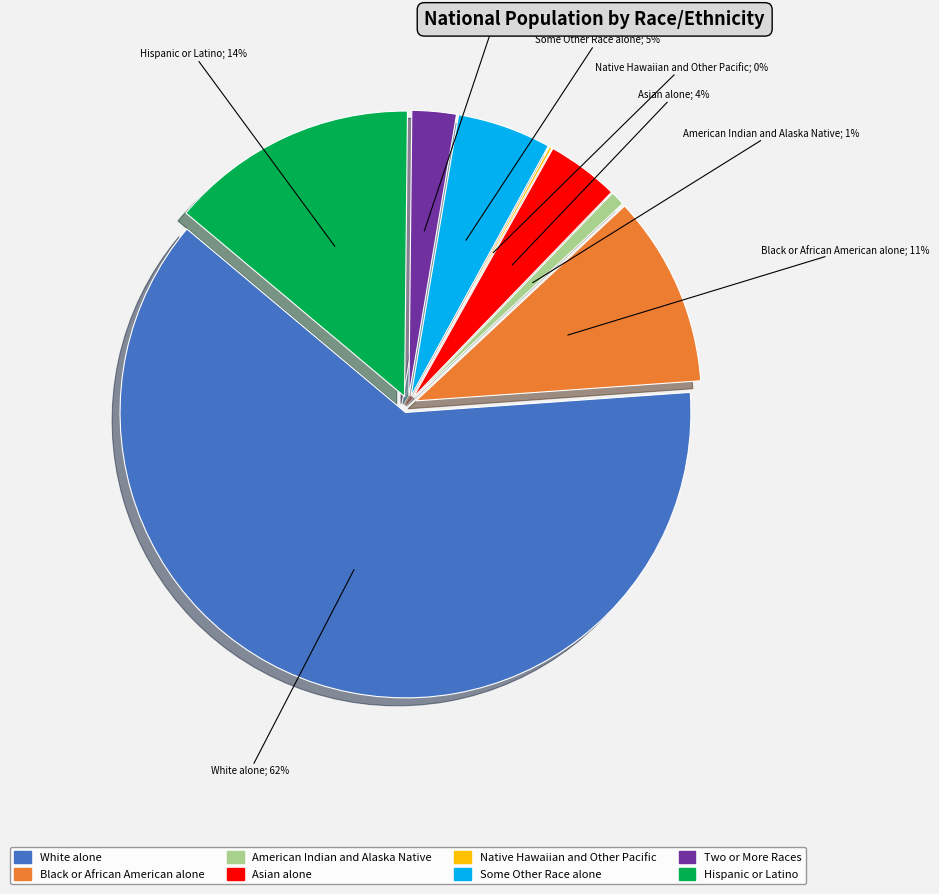

Which has a higher value, Some Other Race alone or White alone?

White alone